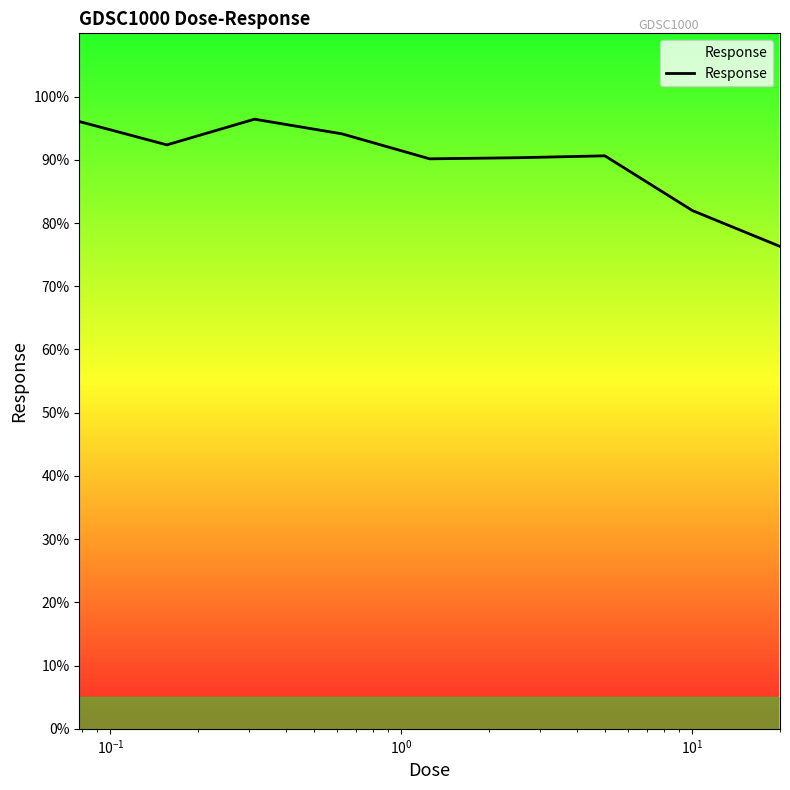

What is the greatest value displayed?

96.4